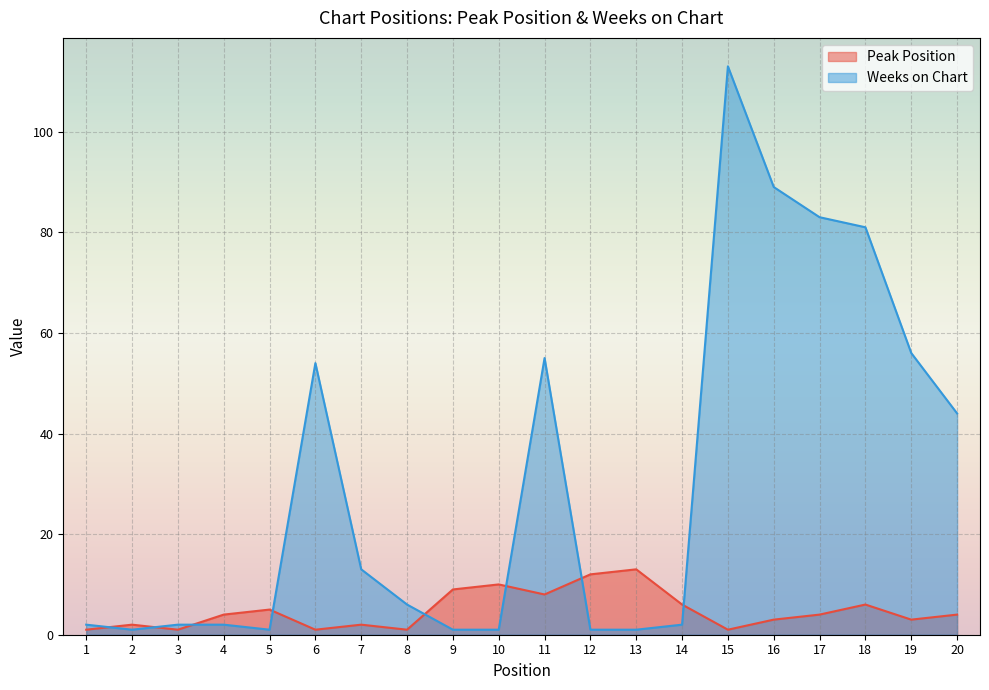

At 14, list the series in order from smallest to largest.

Weeks on Chart, Peak Position